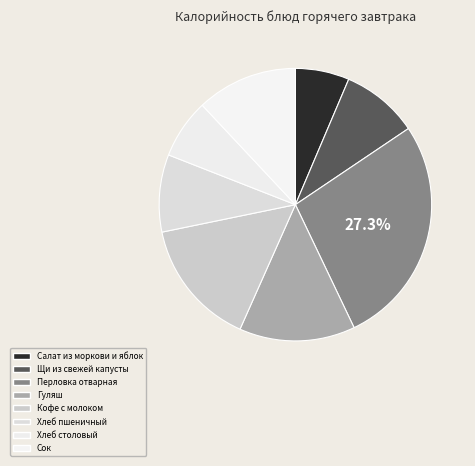

Which slice is the smallest?

Салат из моркови и яблок